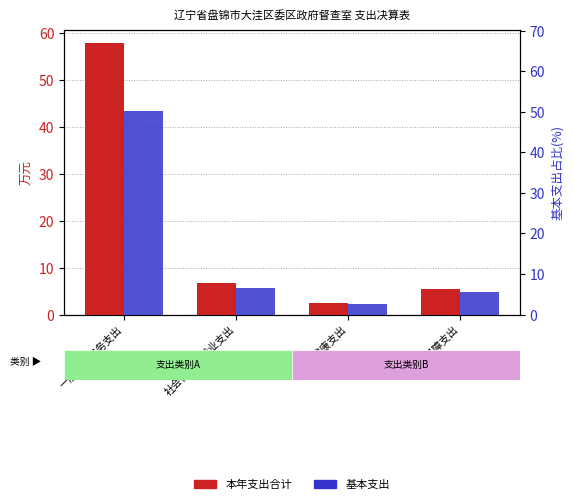

At how many categories does at least one series exceed 31?

1